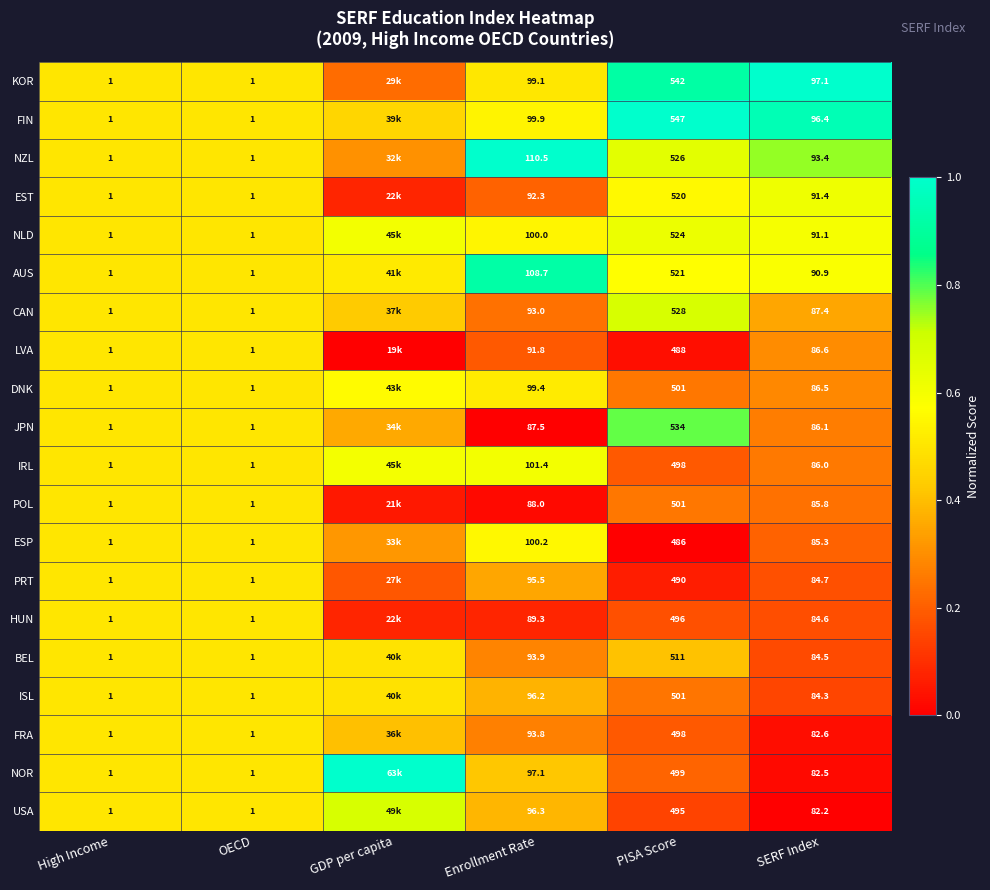

Which series changed the most between High Income and SERF Index?

KOR